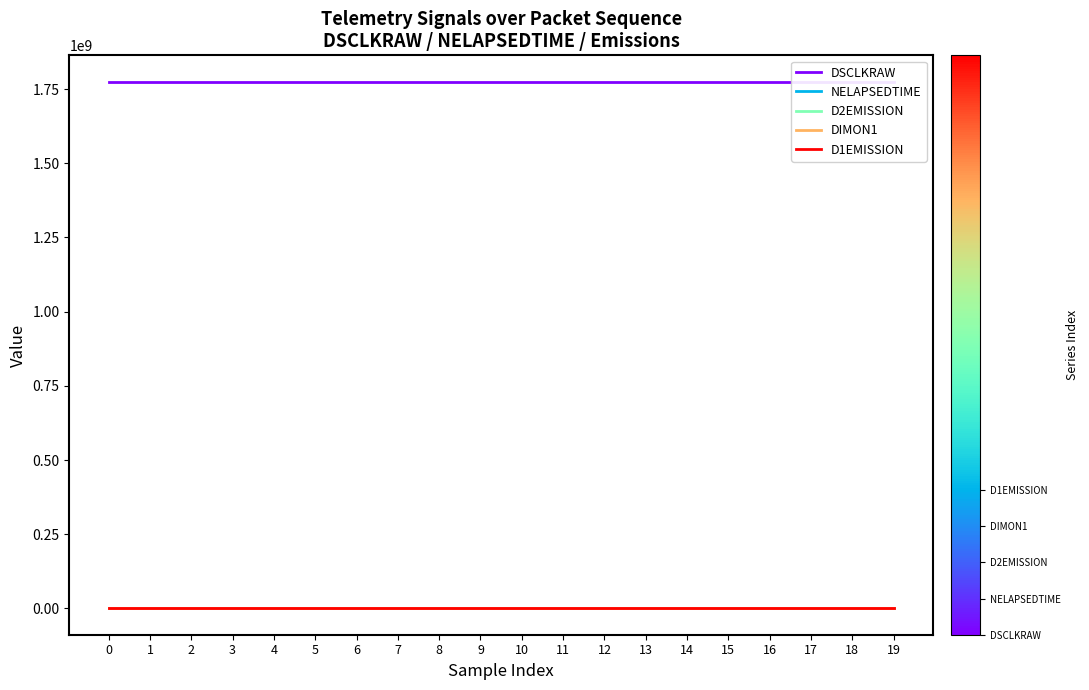

Which series has the largest total across all categories?

DSCLKRAW